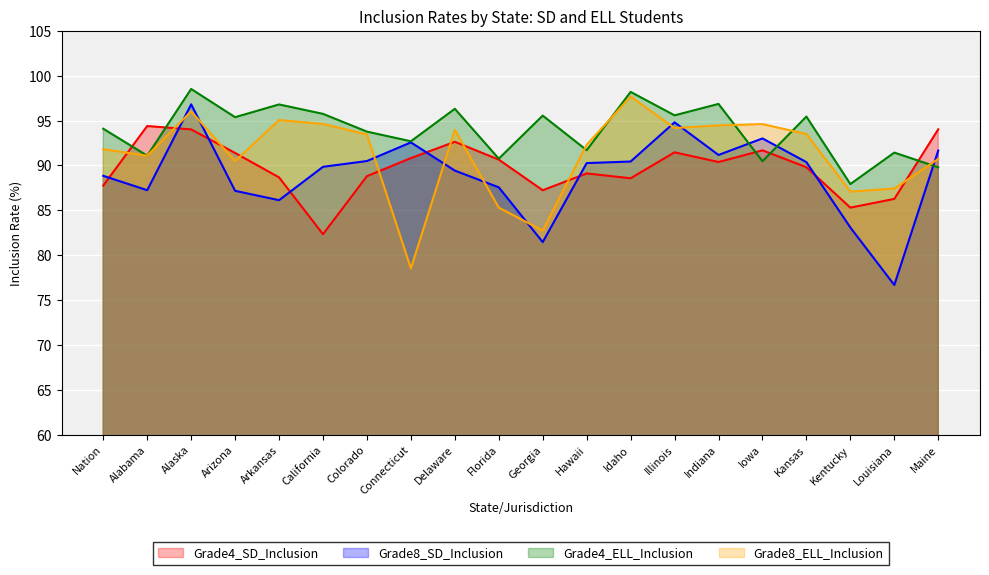

What is the label of the 11th point from the right?

Florida